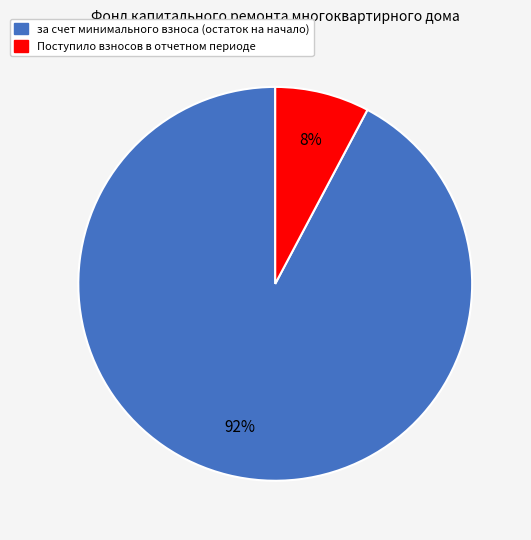

To the nearest percent, what is the average slice percentage?

50%